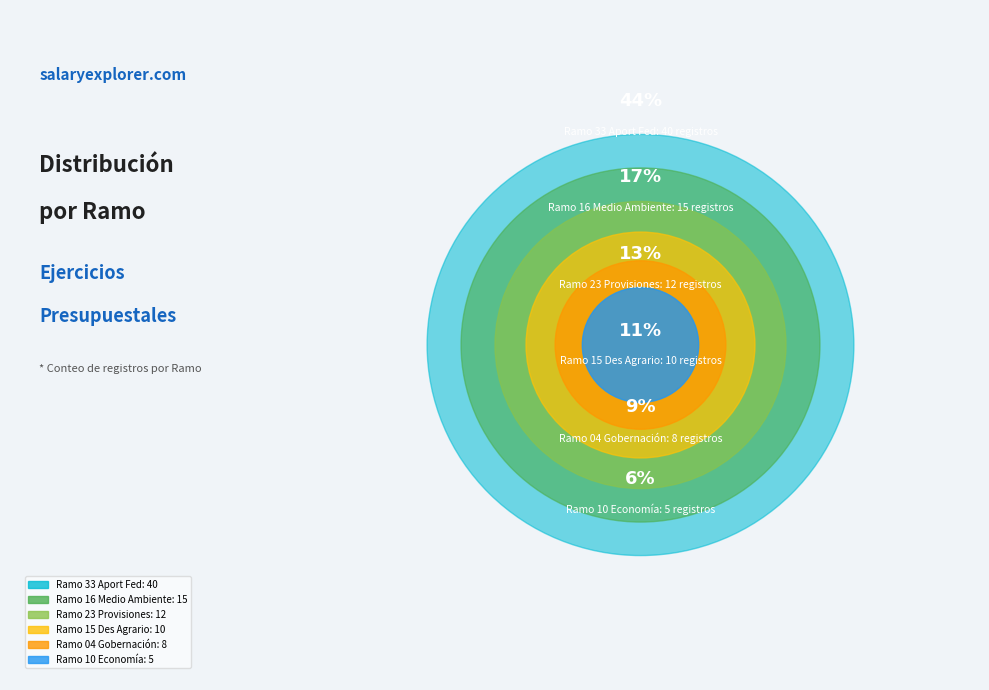

True or false: Ramo 33 Aport Fed accounts for 16% of the total.

False